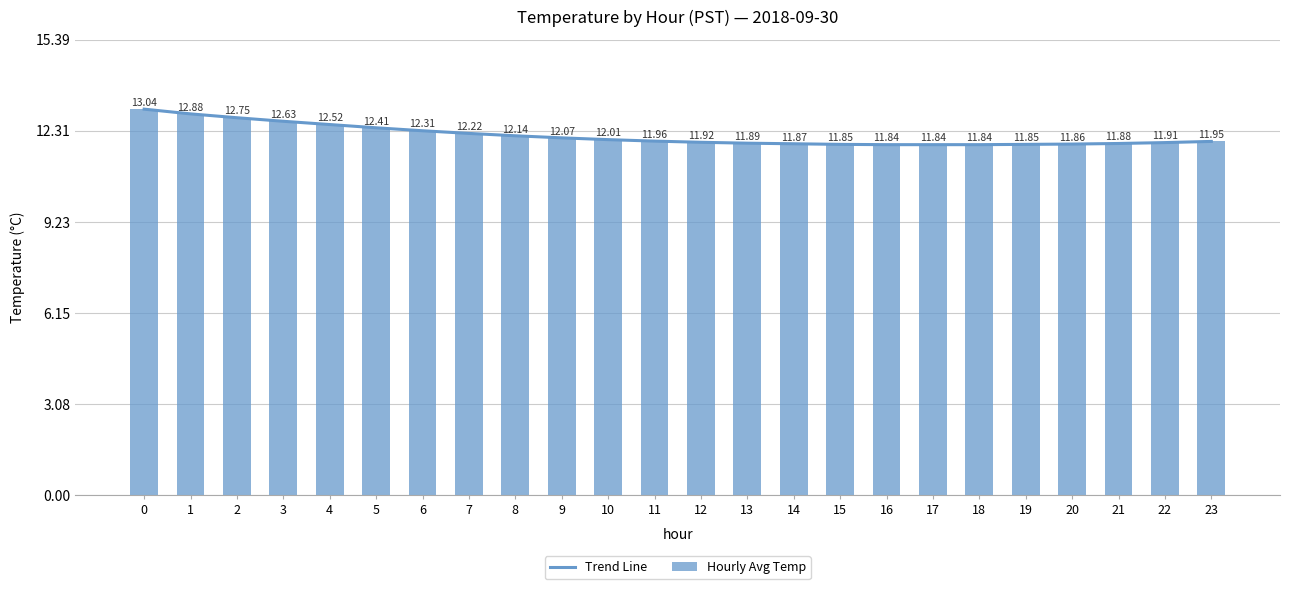

Reading left to right, what are all the values shown in this chart?

Trend Line: 0=13.0	1=12.9	2=12.8	3=12.6	4=12.5	5=12.4	6=12.3	7=12.2	8=12.1	9=12.1	10=12.0	11=12.0	12=11.9	13=11.9	14=11.9	15=11.8	16=11.8	17=11.8	18=11.8	19=11.8	20=11.9	21=11.9	22=11.9	23=11.9
Hourly Avg Temp: 0=13.0	1=12.9	2=12.8	3=12.6	4=12.5	5=12.4	6=12.3	7=12.2	8=12.1	9=12.1	10=12.0	11=12.0	12=11.9	13=11.9	14=11.9	15=11.8	16=11.8	17=11.8	18=11.8	19=11.8	20=11.9	21=11.9	22=11.9	23=11.9